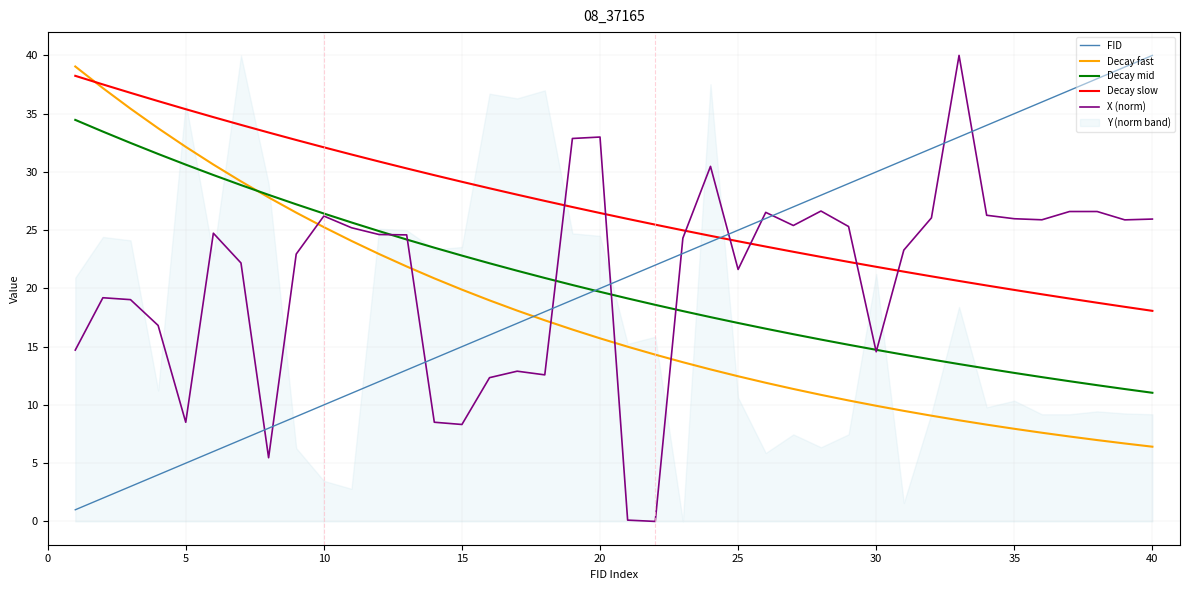

How many intersections are there between X (norm) and Decay mid?

7